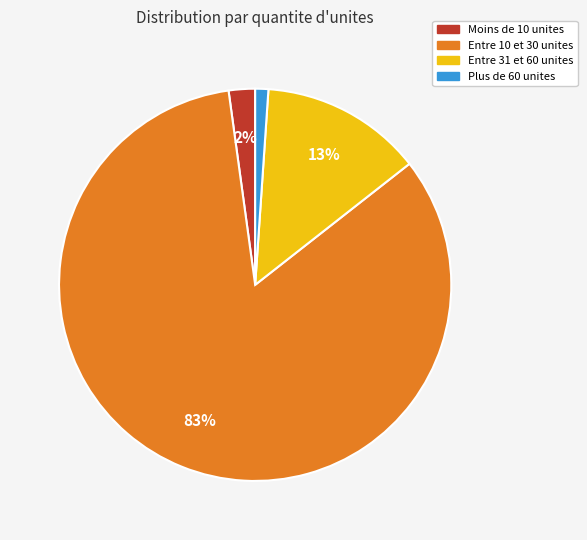

To the nearest percent, what is the average slice percentage?

25%